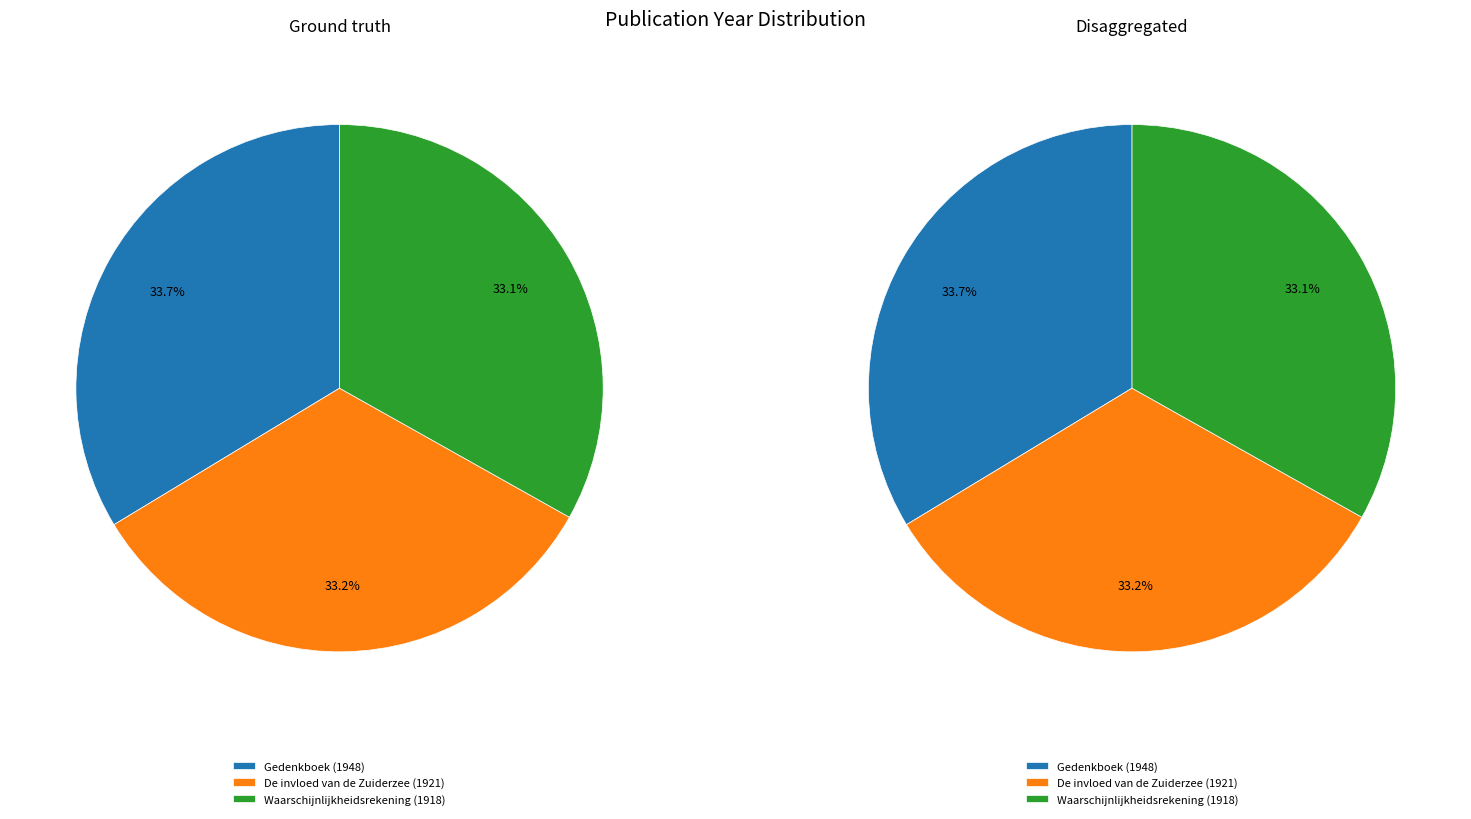

To the nearest percent, what is the average slice percentage?

33%